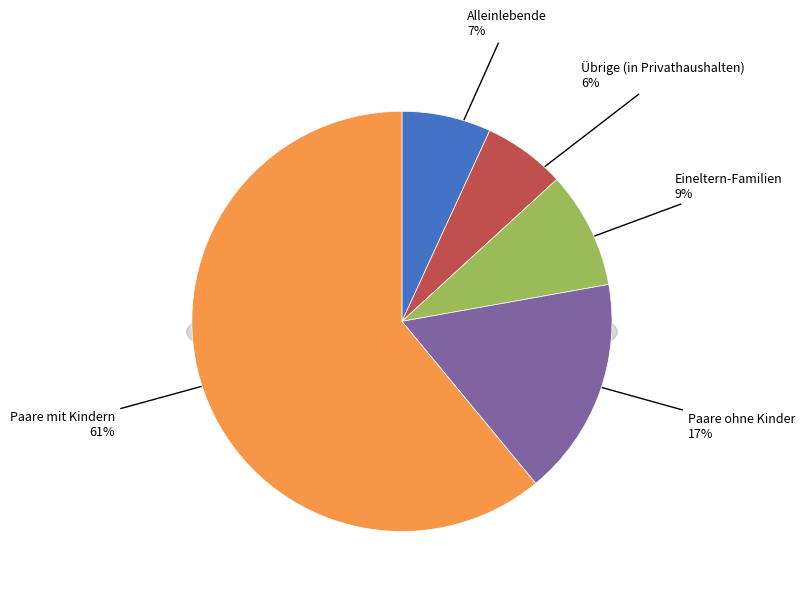

To the nearest percent, what is the average slice percentage?

20%